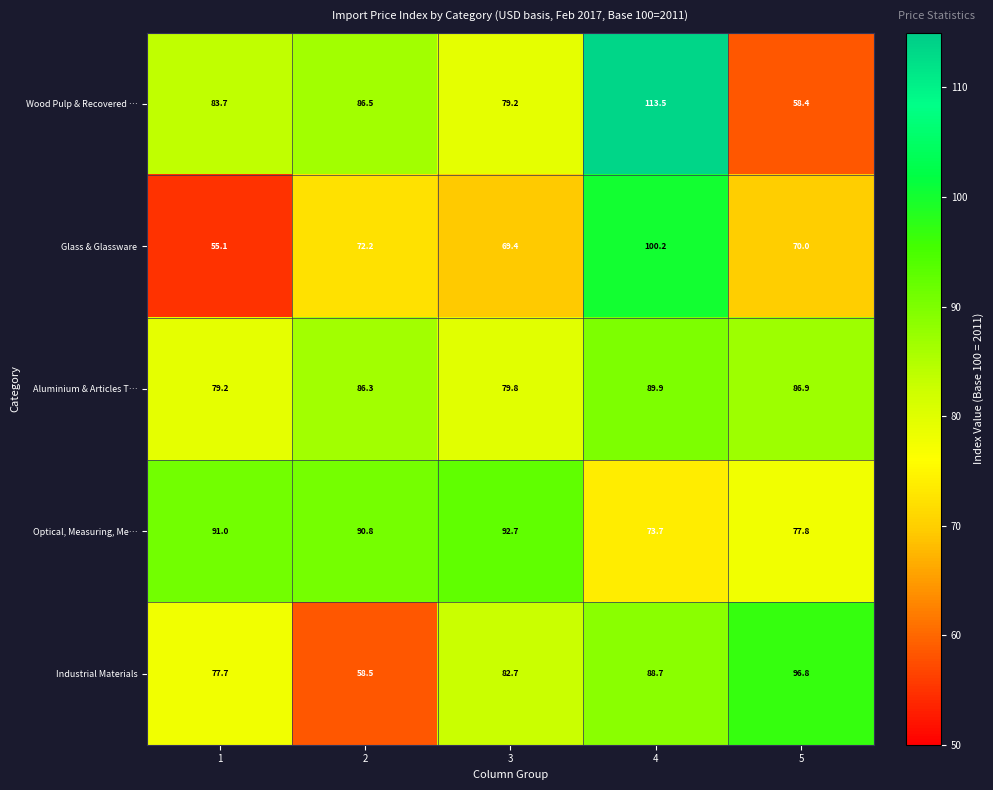

What is the sum of the Optical, Measuring, Me… values at 3 and 4?

166.4